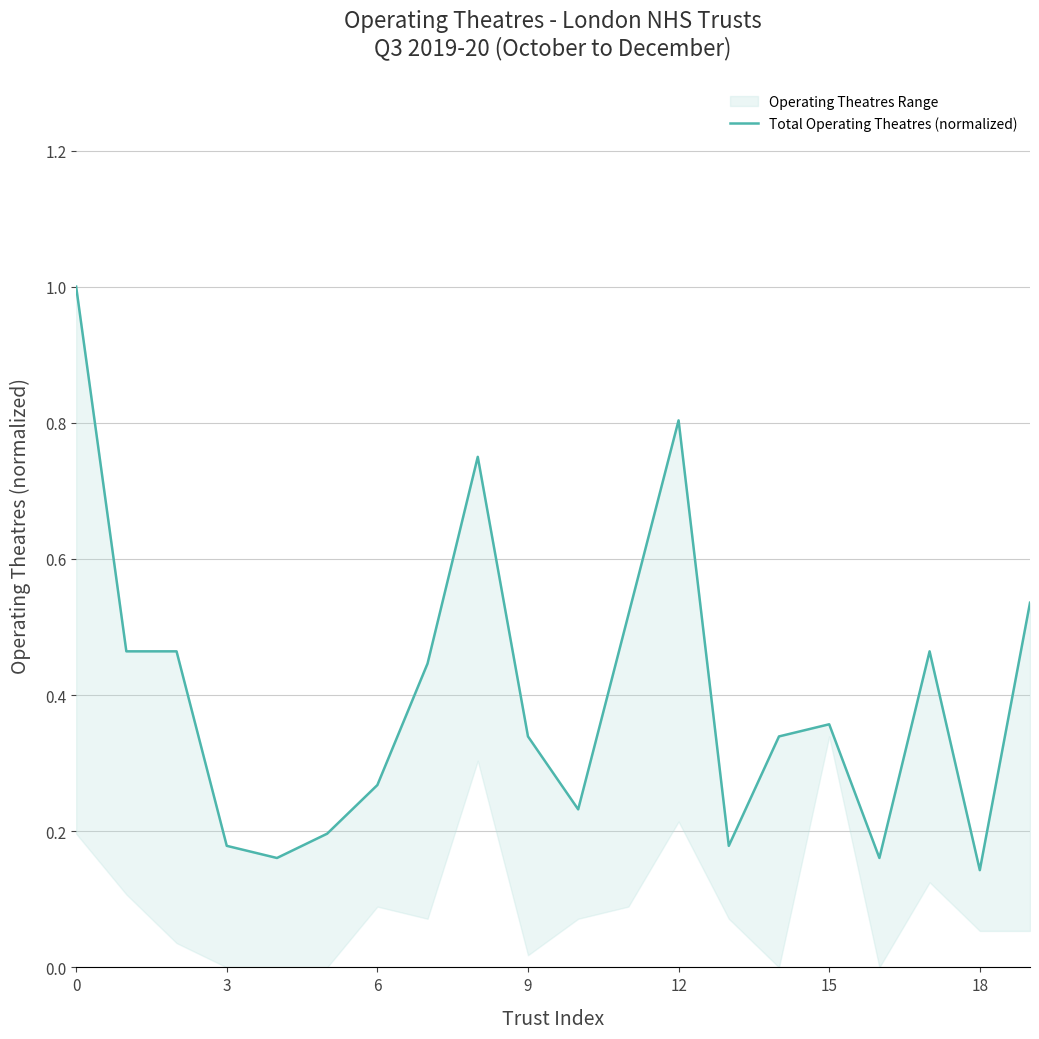

What is the approximate value at 15?

0.4